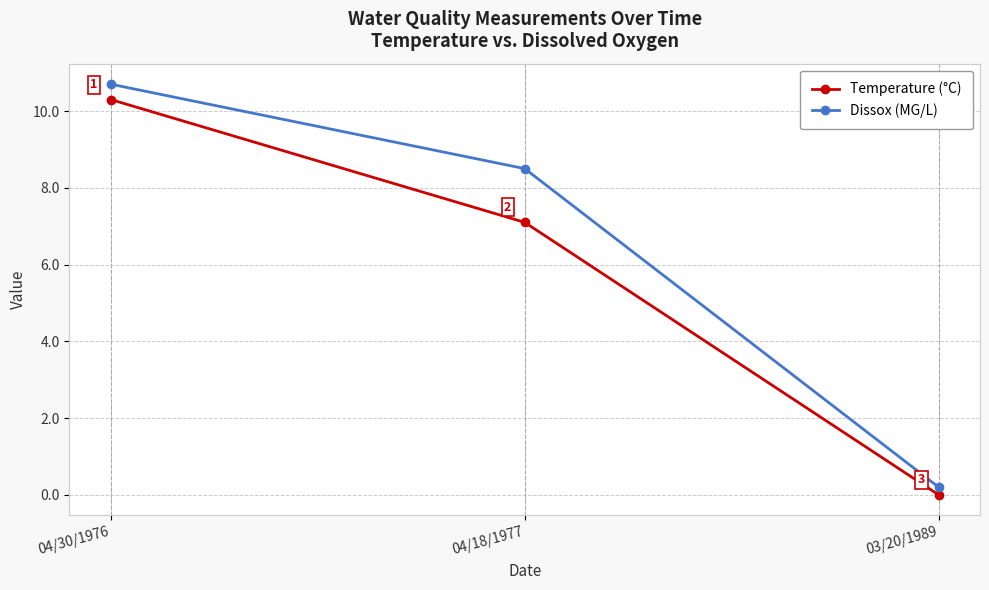

What is the label of the 1st point from the left?

04/30/1976